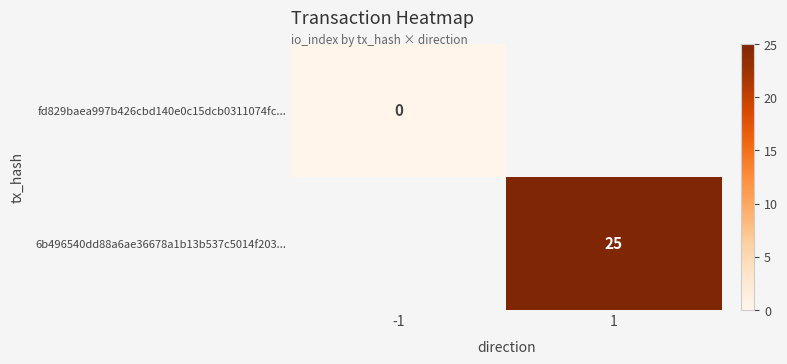

Which label corresponds to the largest value in the chart?

1